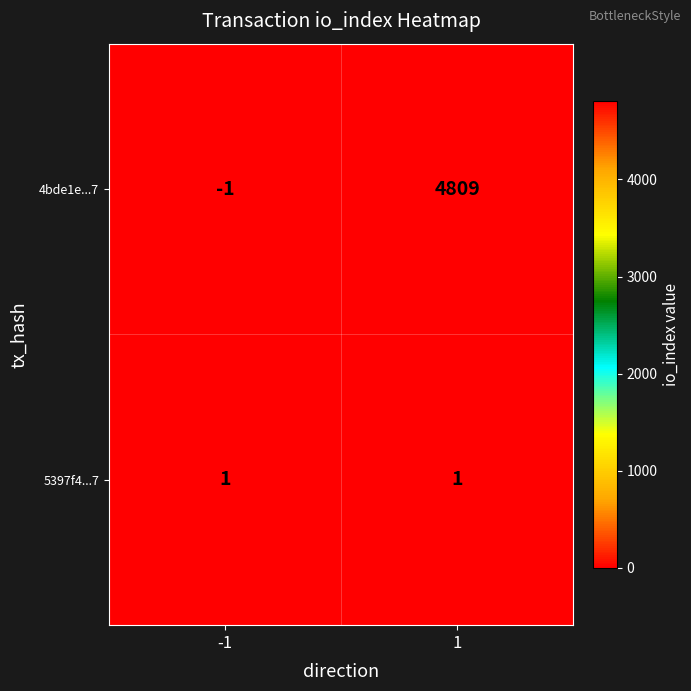

How many values in the 4bde1e...7 series are below 4809?

1